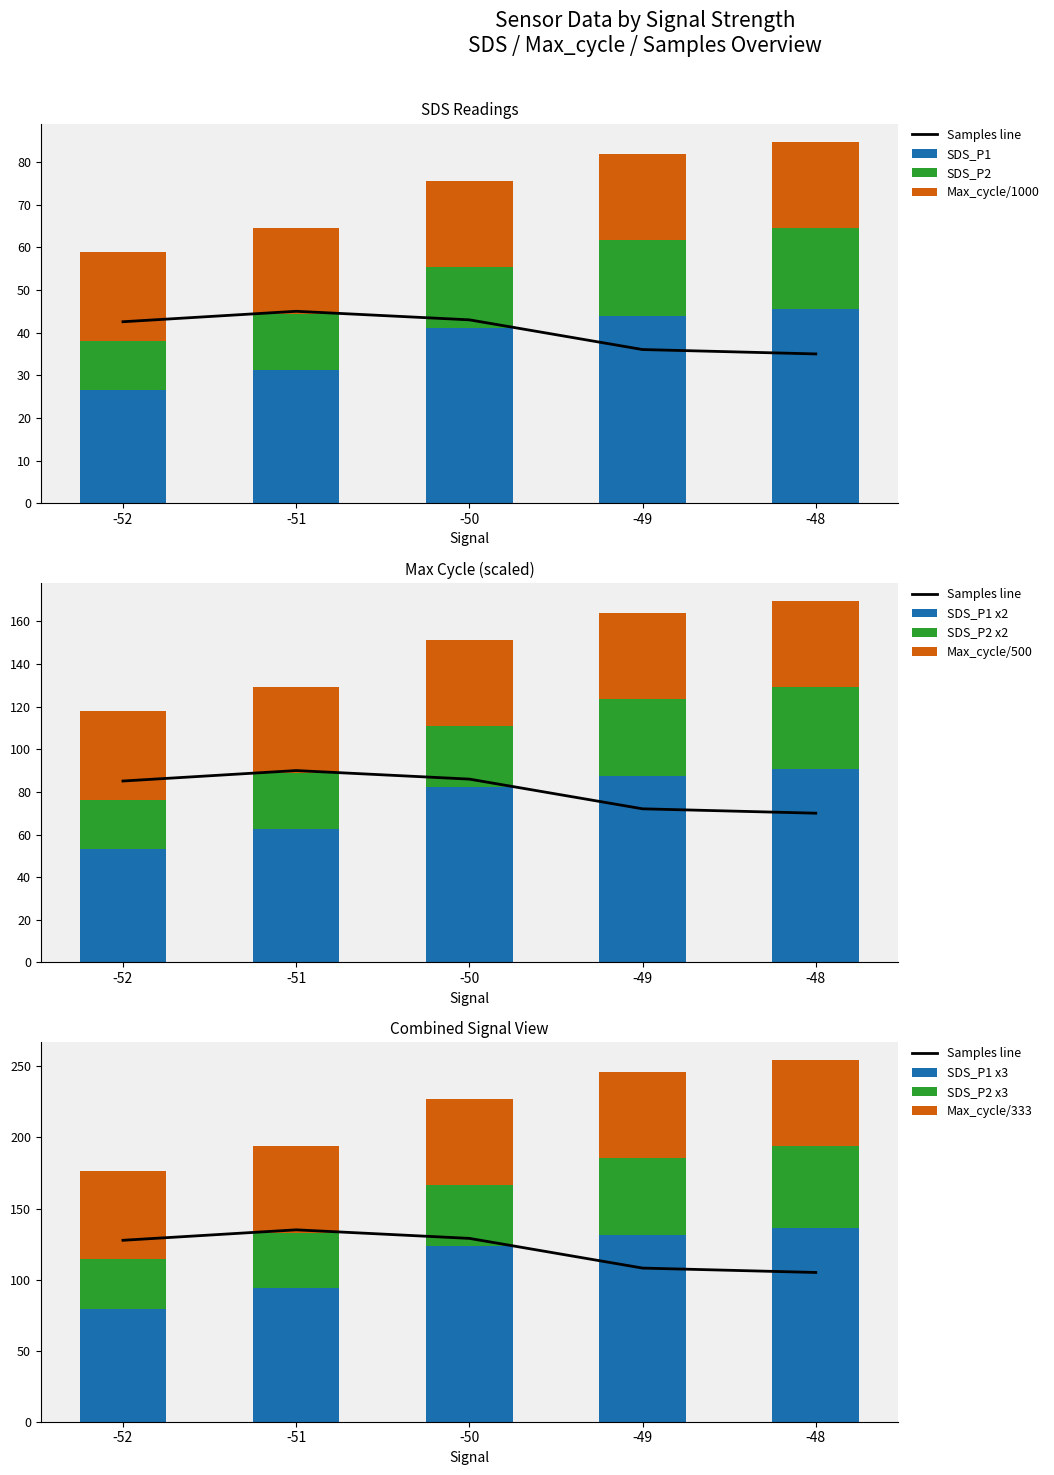

What is the difference between the maximum and minimum values in the SDS_P1 series?

18.9